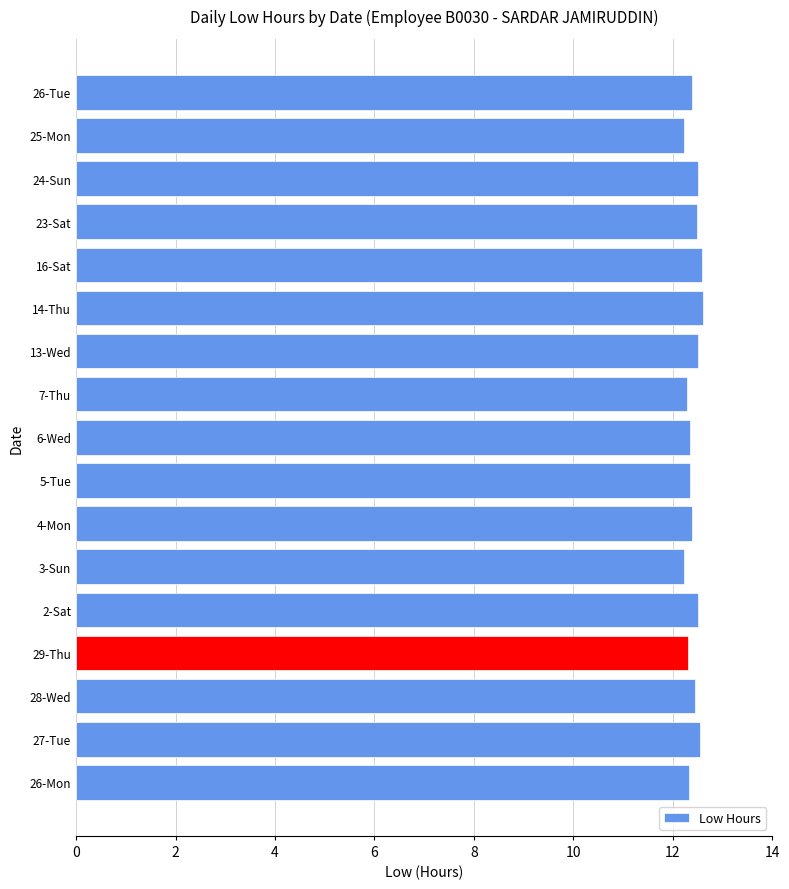

True or false: the data shows 4.0 at 4-Mon.

False